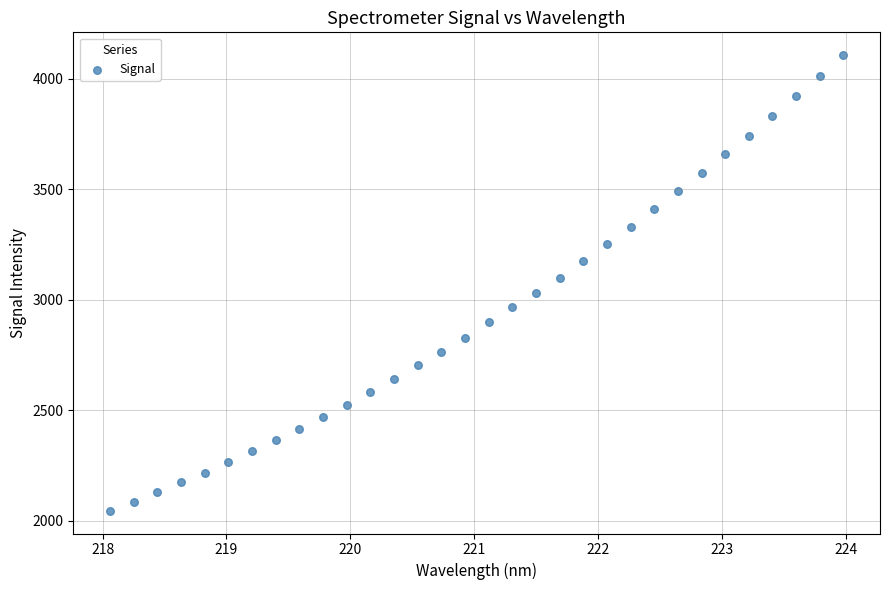

What is the range of X values (max minus min)?

5.9